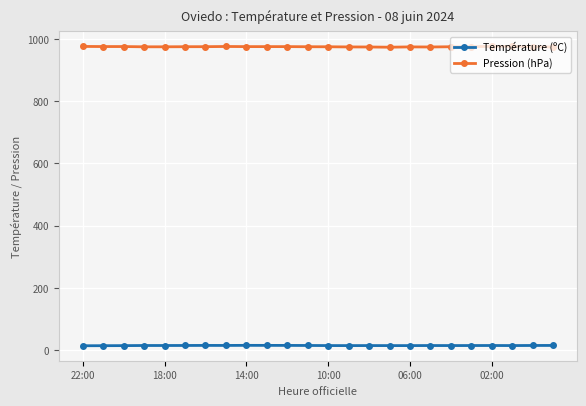

What is the value of the Pression (hPa) point at the 24th from the left?

974.3